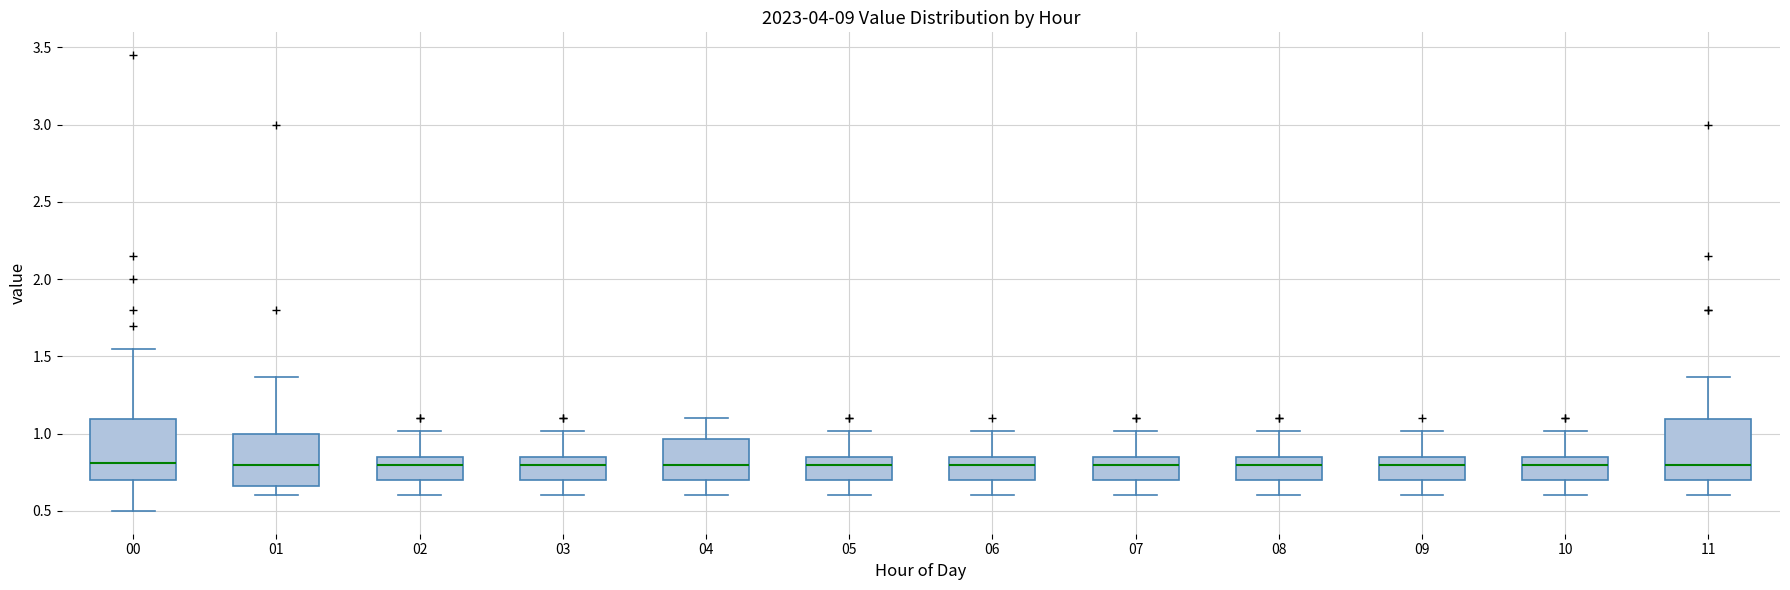

Reading left to right, read every box against the y-axis: the position of its median line, the range the box covers, and the ends of its whiskers. The values are not printed on the chart, so give them approximately, as read against the axis.

00: median 0.80, box 0.70 to 1.10, whiskers 0.50 to 1.55
01: median 0.80, box 0.65 to 1.00, whiskers 0.60 to 1.35
02: median 0.80, box 0.70 to 0.85, whiskers 0.60 to 1.00
03: median 0.80, box 0.70 to 0.85, whiskers 0.60 to 1.00
04: median 0.80, box 0.70 to 0.95, whiskers 0.60 to 1.10
05: median 0.80, box 0.70 to 0.85, whiskers 0.60 to 1.00
06: median 0.80, box 0.70 to 0.85, whiskers 0.60 to 1.00
07: median 0.80, box 0.70 to 0.85, whiskers 0.60 to 1.00
08: median 0.80, box 0.70 to 0.85, whiskers 0.60 to 1.00
09: median 0.80, box 0.70 to 0.85, whiskers 0.60 to 1.00
10: median 0.80, box 0.70 to 0.85, whiskers 0.60 to 1.00
11: median 0.80, box 0.70 to 1.10, whiskers 0.60 to 1.35